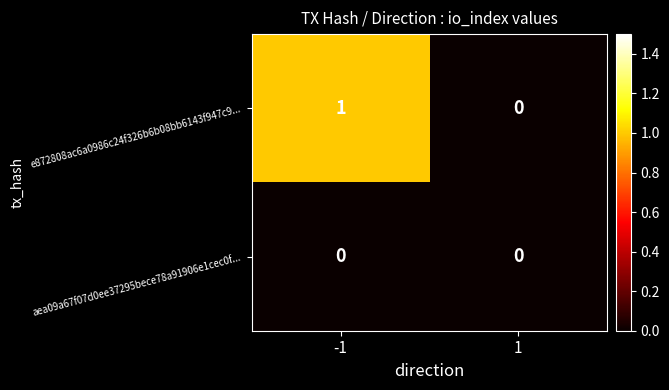

True or false: e872808ac6a0986c24f326b6b08bb6143f947c9... has a value of 1 at 1.

False